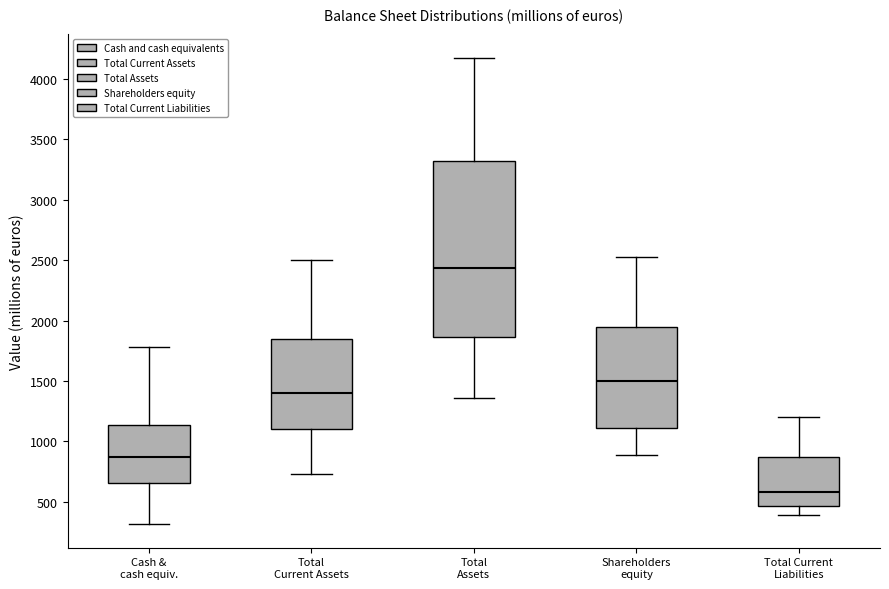

Which box's median line is the highest?

Total Assets